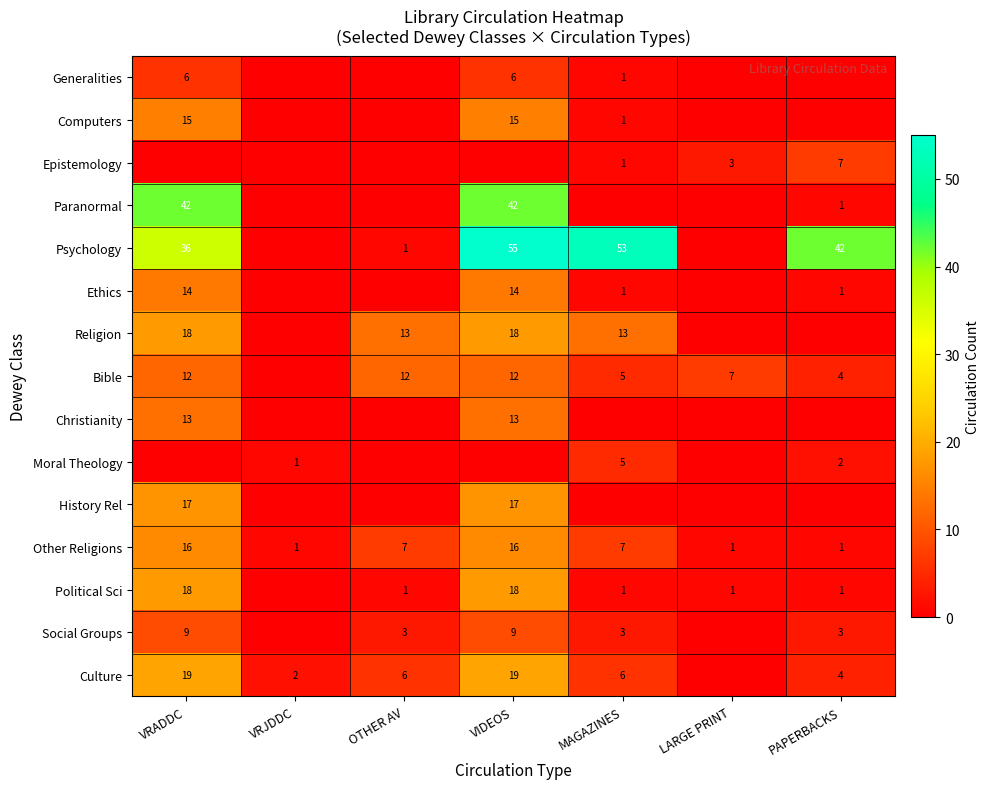

What is the difference between the Other Religions values at PAPERBACKS and OTHER AV?

6